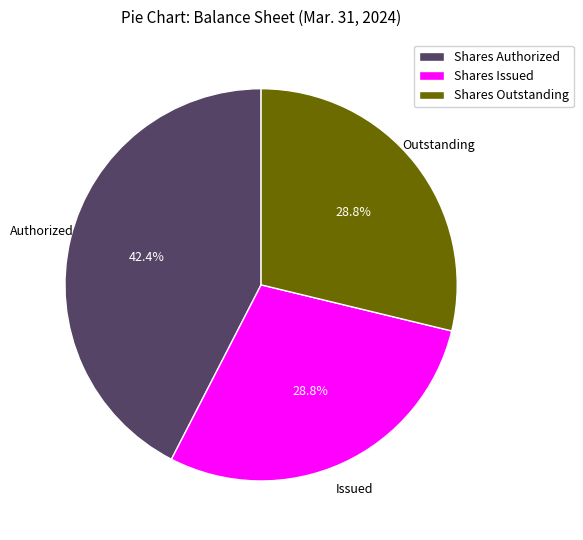

What is the ratio of the value at Shares Issued to the value at Shares Authorized?

0.7